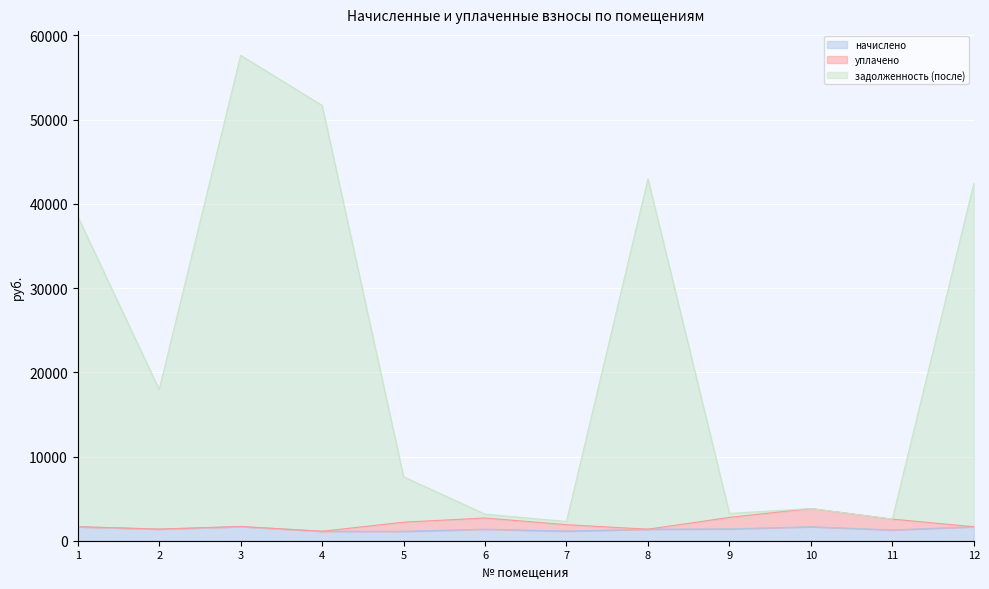

What is the maximum value for начислено?

1686.7